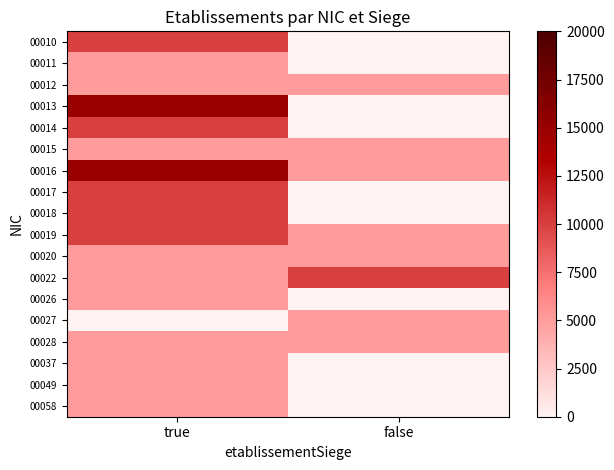

Which has a higher value, true or false?

true